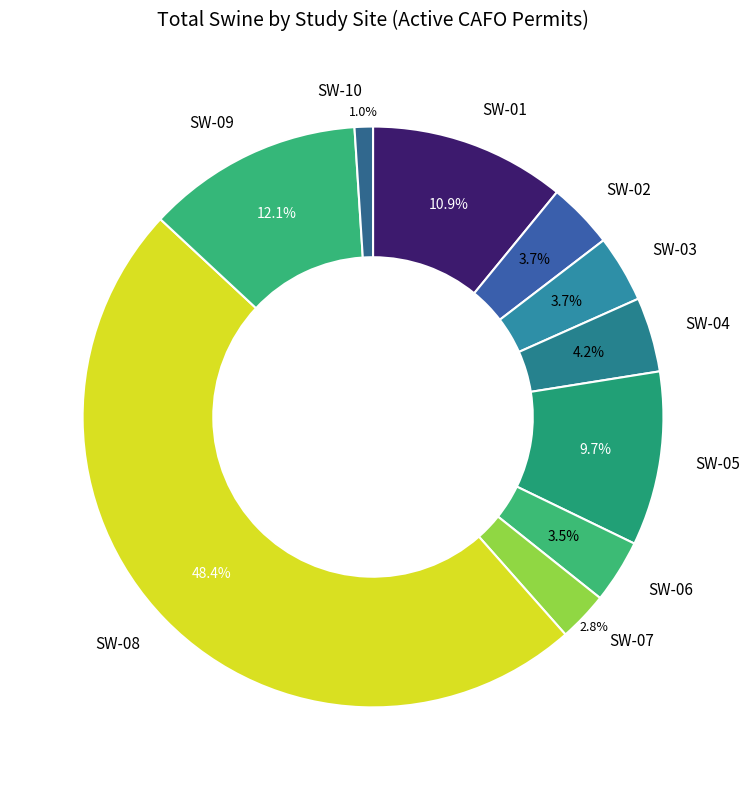

What is the largest slice in the pie chart?

SW-08